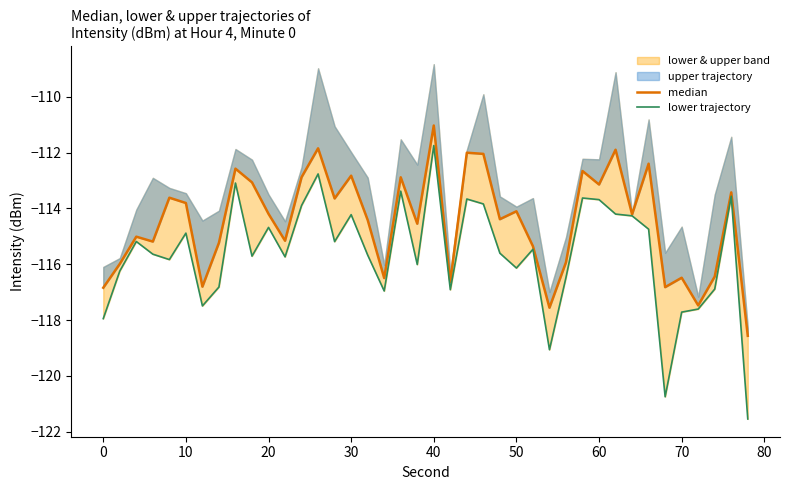

What is the spread (max minus min) of values at 20?

0.5